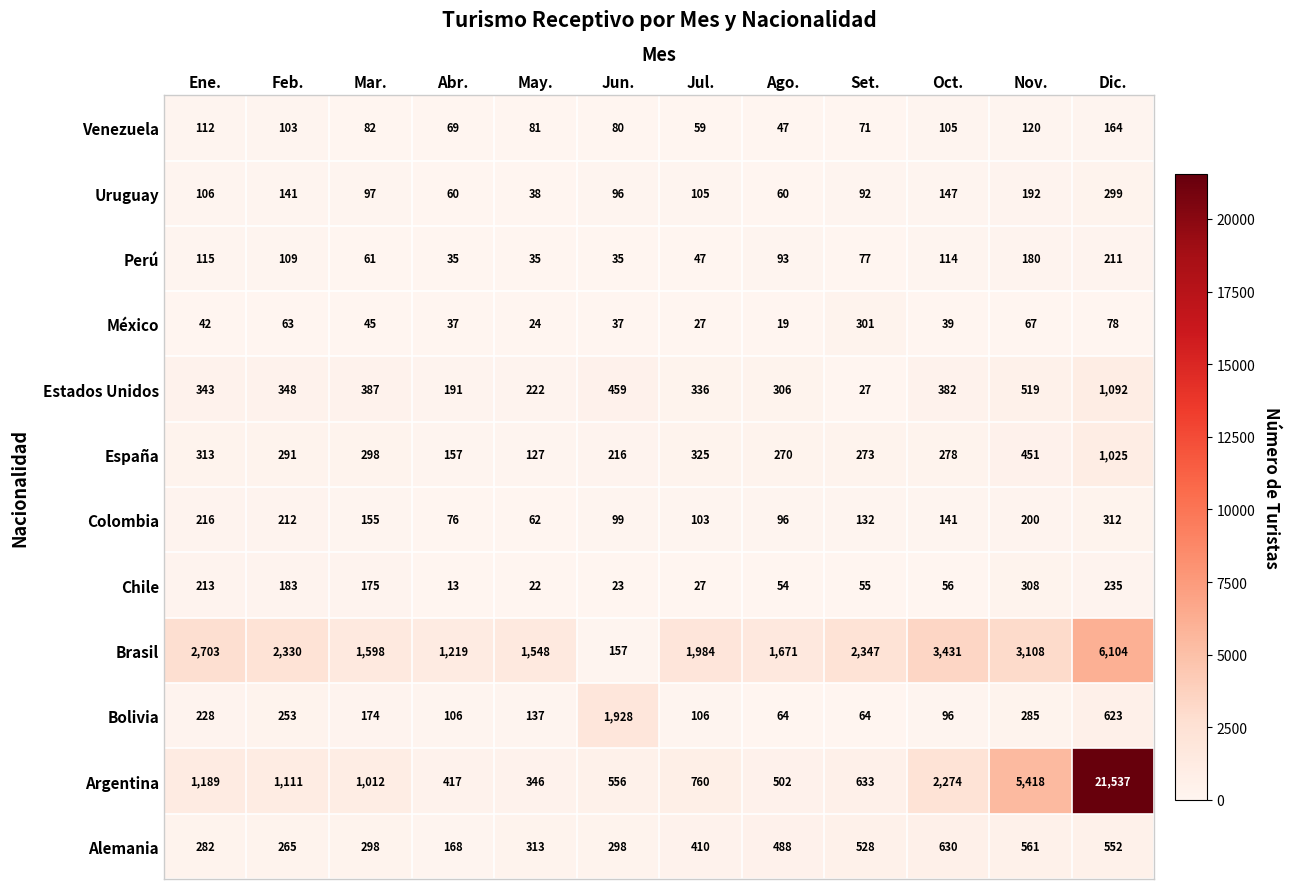

What is the total value across all series at Jun.?

3984